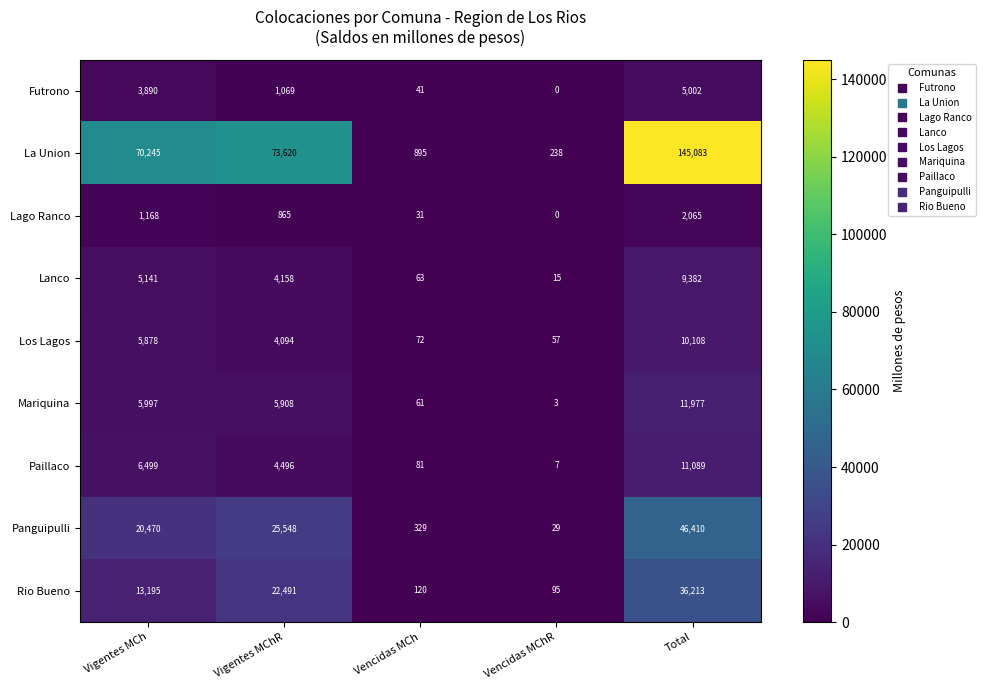

What is the difference between the maximum and minimum values in the Lago Ranco series?

2065